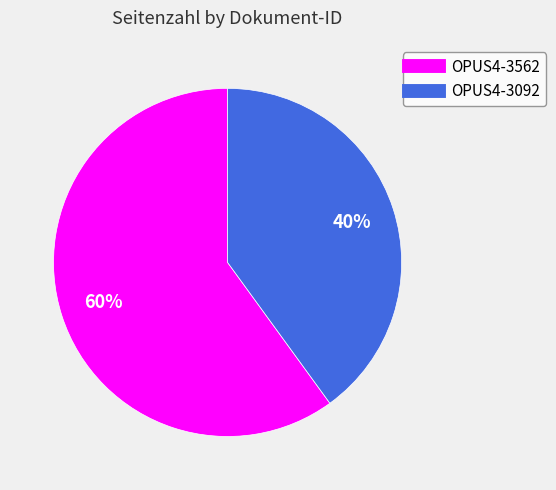

The OPUS4-3562 slice represents 60% of the pie. True or false?

True